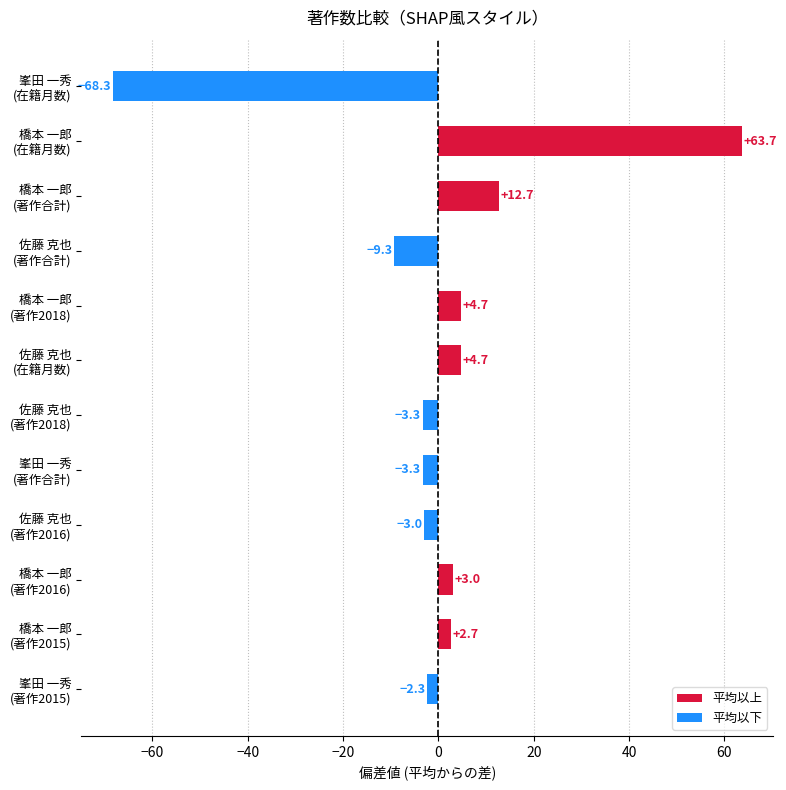

At which category does the chart reach its minimum across all series?

峯田 一秀
(在籍月数)